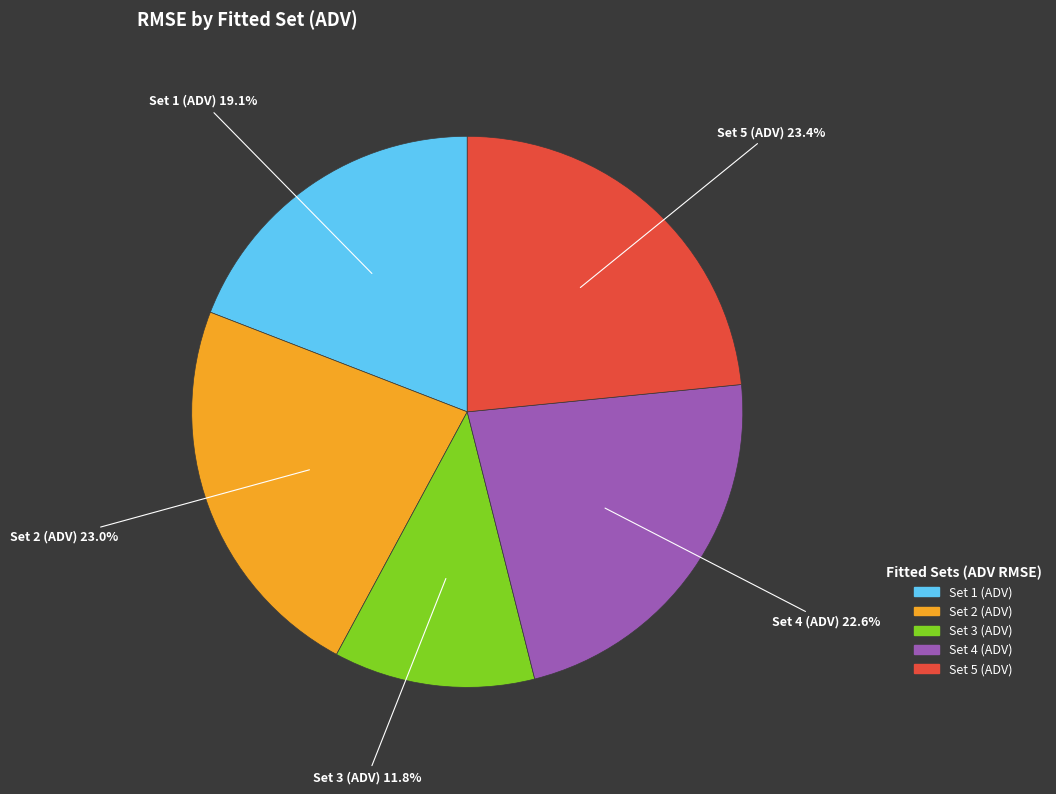

What percentage is the Set 4 (ADV) slice, to the nearest percent?

23%